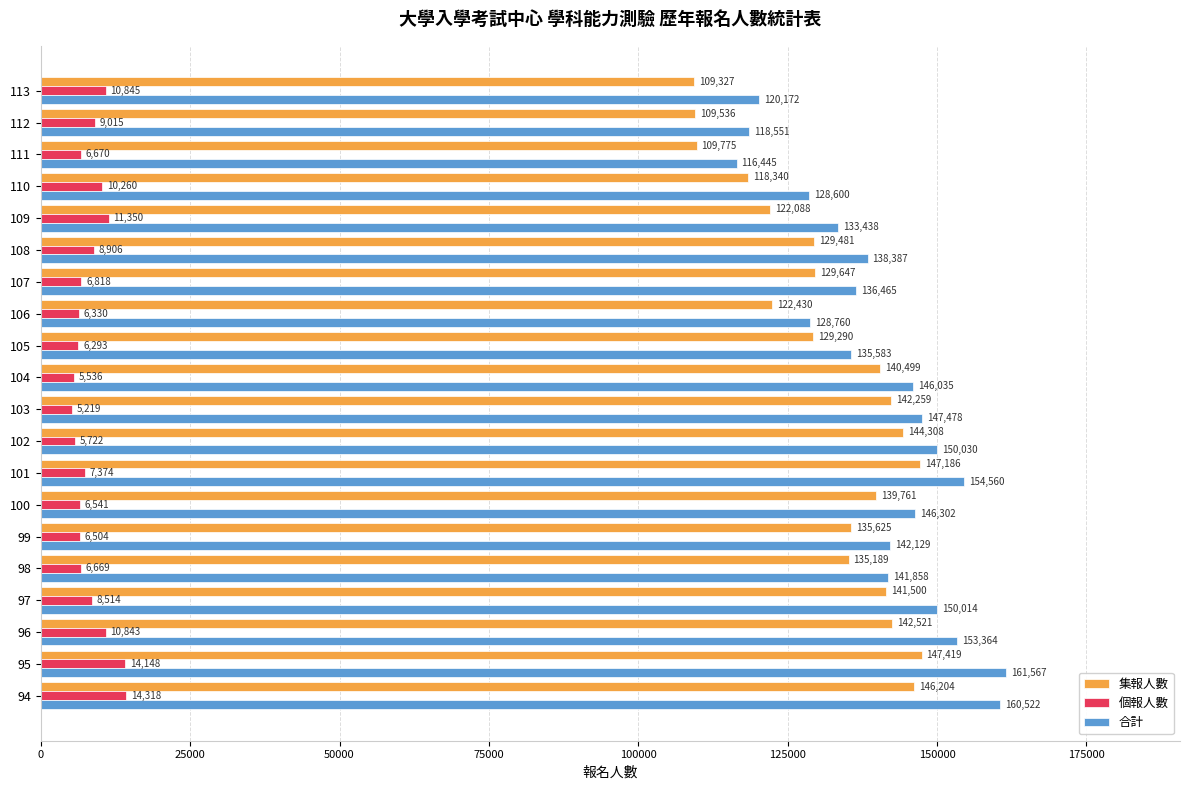

What is the difference between the maximum and minimum values in the 個報人數 series?

9099